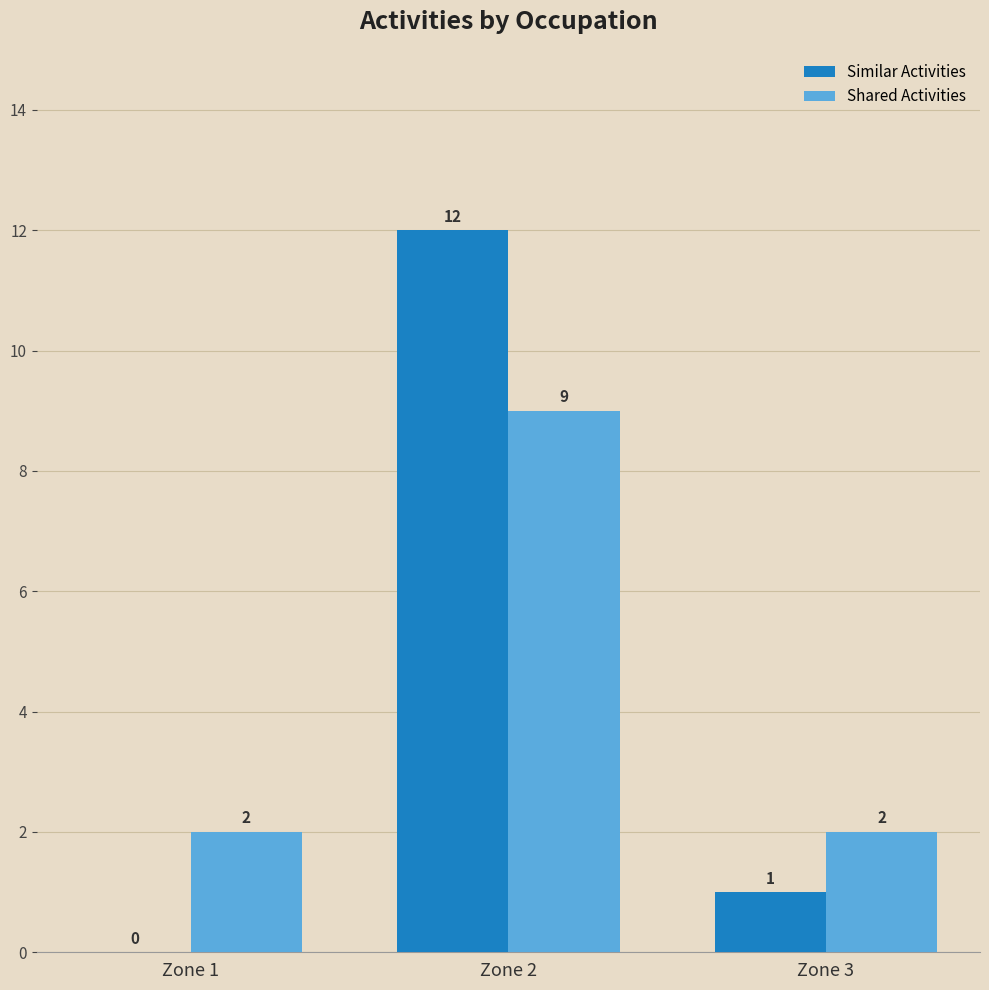

Reading left to right, extract all data points from this chart.

Similar Activities: Zone 1=0	Zone 2=12	Zone 3=1
Shared Activities: Zone 1=2	Zone 2=9	Zone 3=2